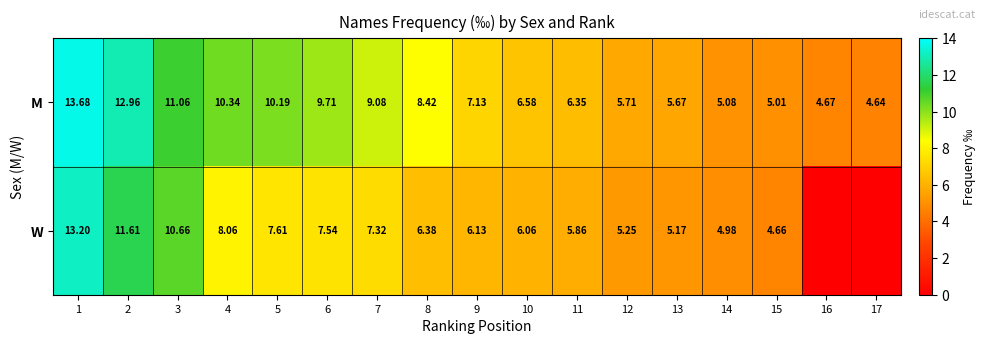

At which label does M reach its minimum?

17